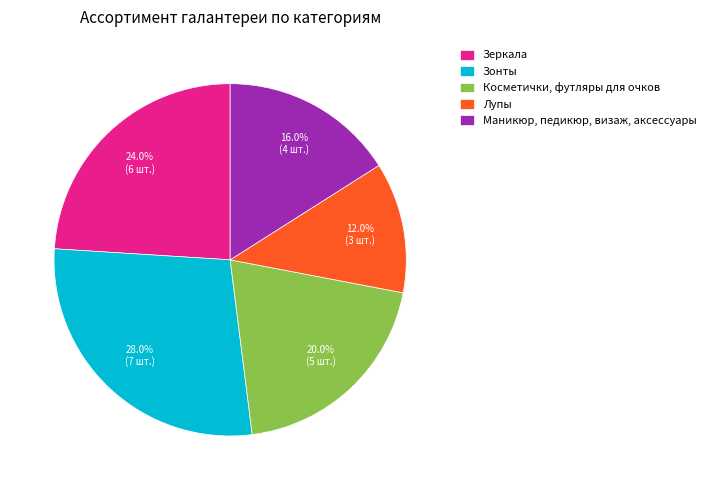

Count the number of slices in the pie.

5